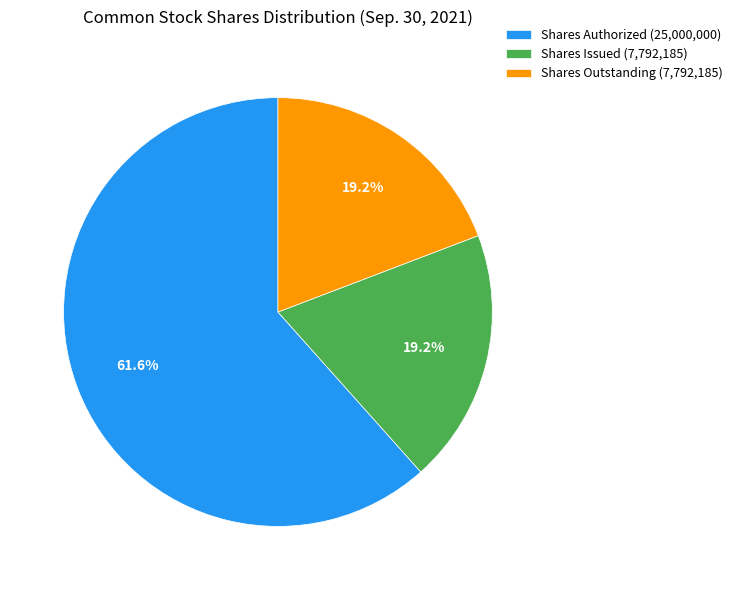

What is the largest slice in the pie chart?

Shares Authorized (25,000,000)